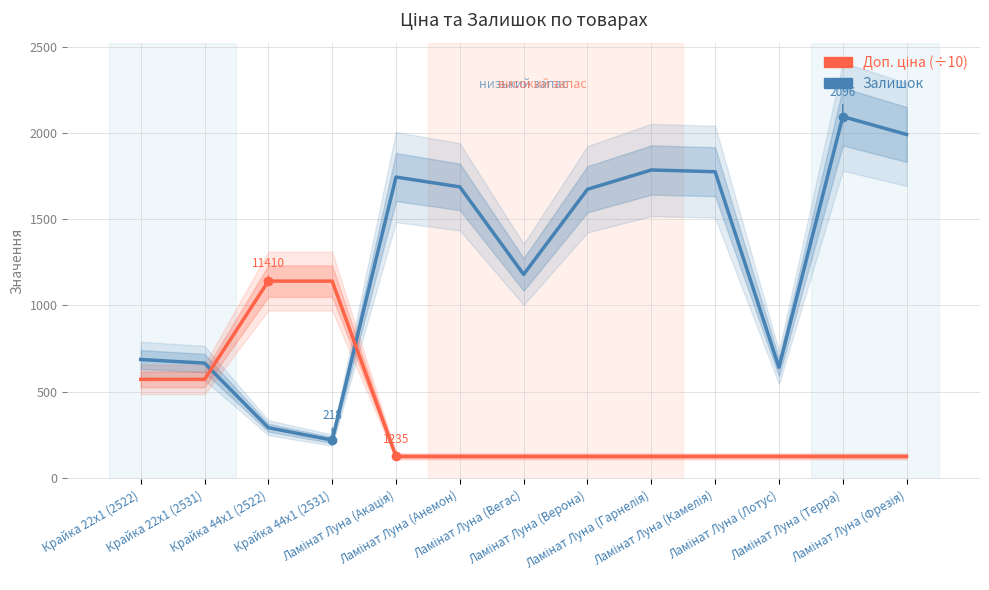

Where is the first local maximum for Залишок?

Ламінат Луна (Акація)